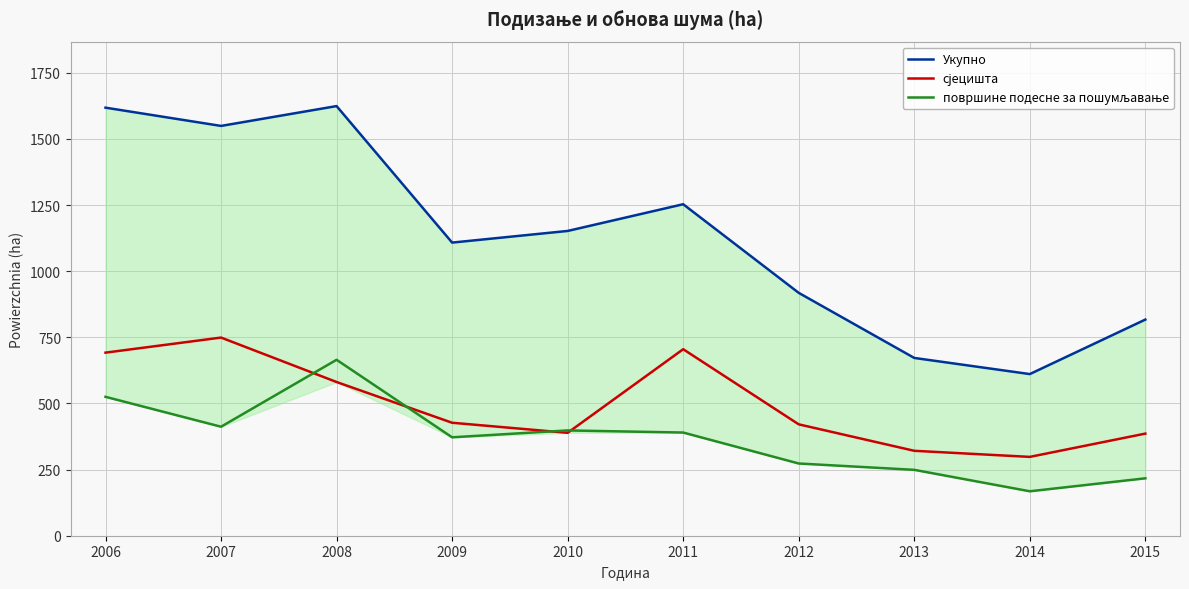

What is the difference between the Укупно values at 2008 and 2013?

952